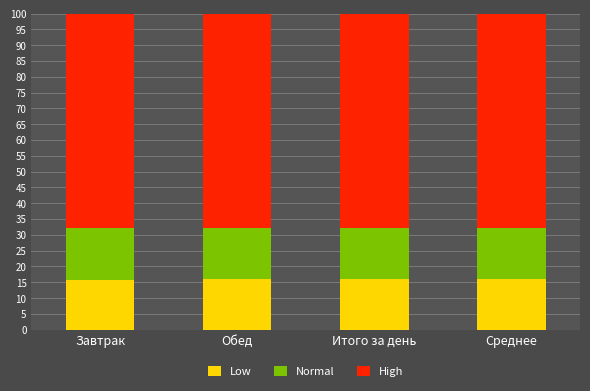

What is the minimum value for Low?

15.6